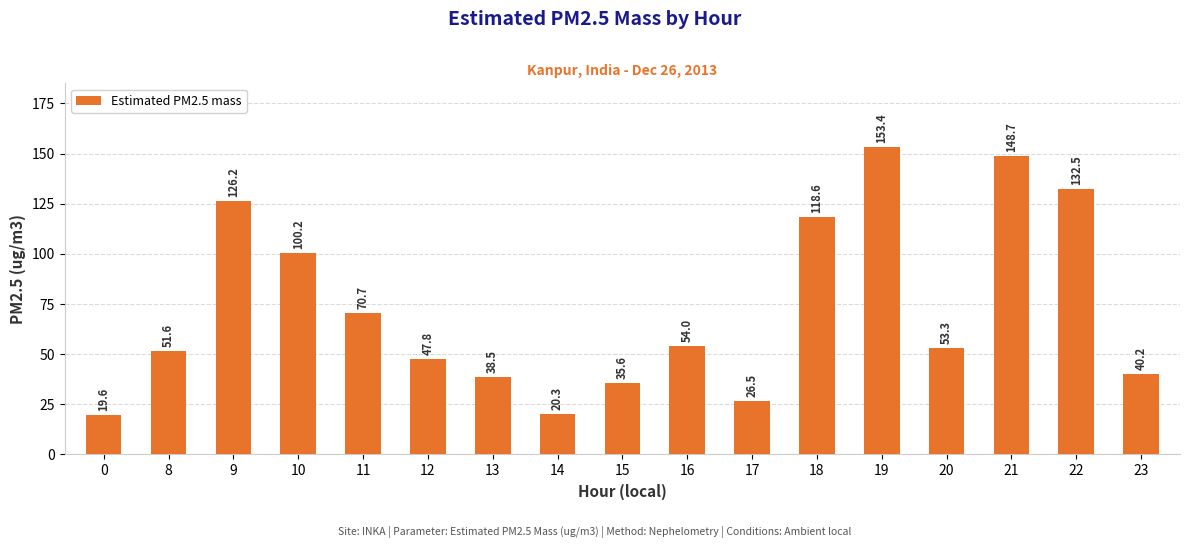

Reading left to right, extract all data points from this chart.

19.6	51.6	126.2	100.2	70.7	47.8	38.5	20.3	35.6	54.0	26.5	118.6	153.4	53.3	148.7	132.5	40.2